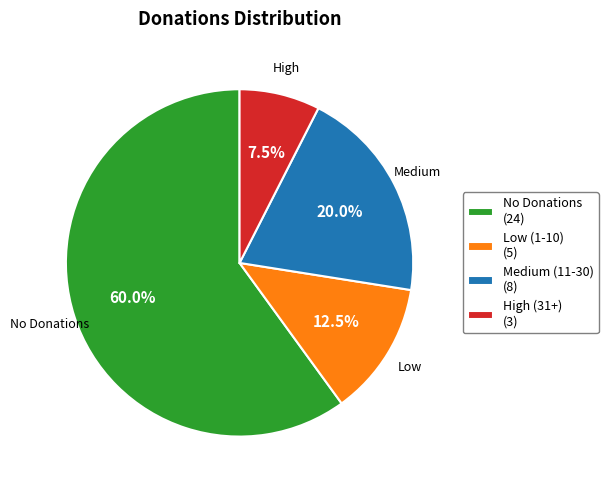

Is there a majority slice in this chart?

Yes